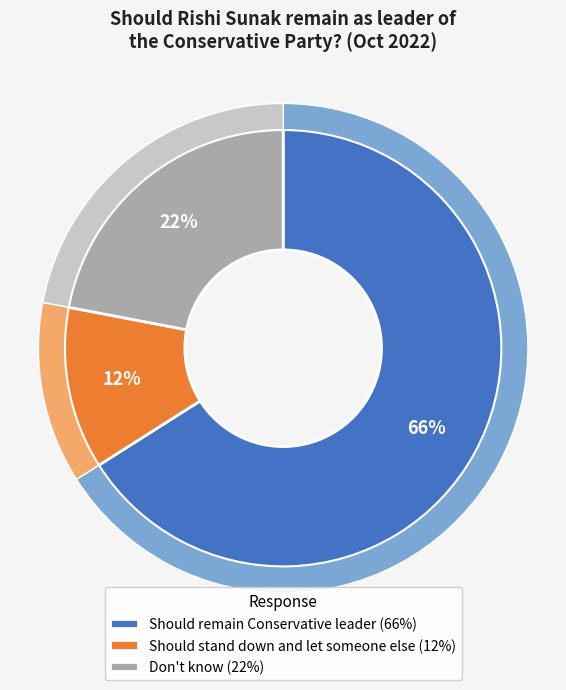

Which slice is the largest?

Should remain Conservative leader